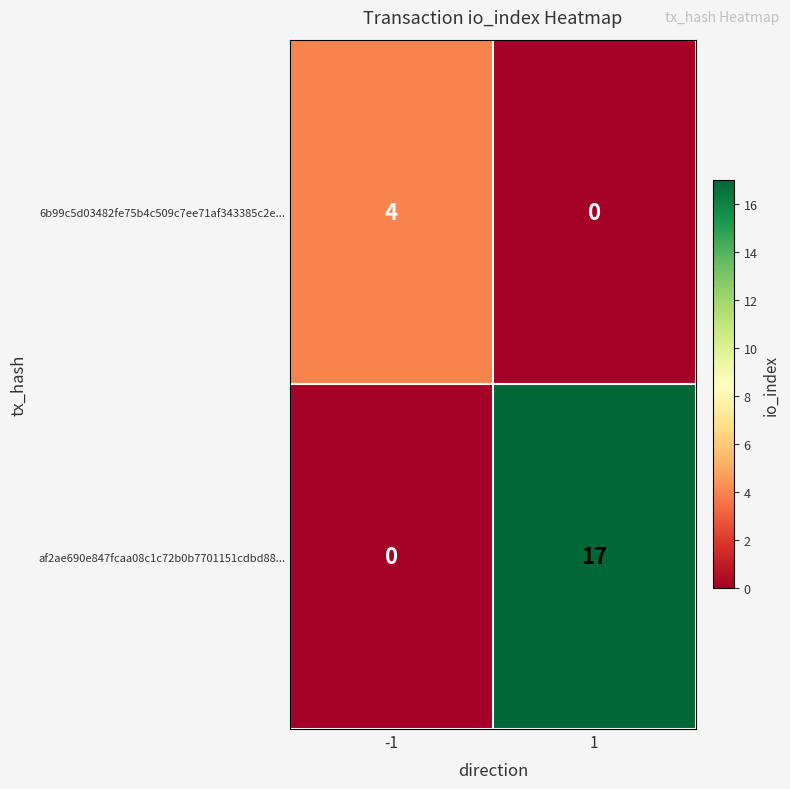

Rank the categories by 6b99c5d03482fe75b4c509c7ee71af343385c2e... value from highest to lowest.

-1, 1